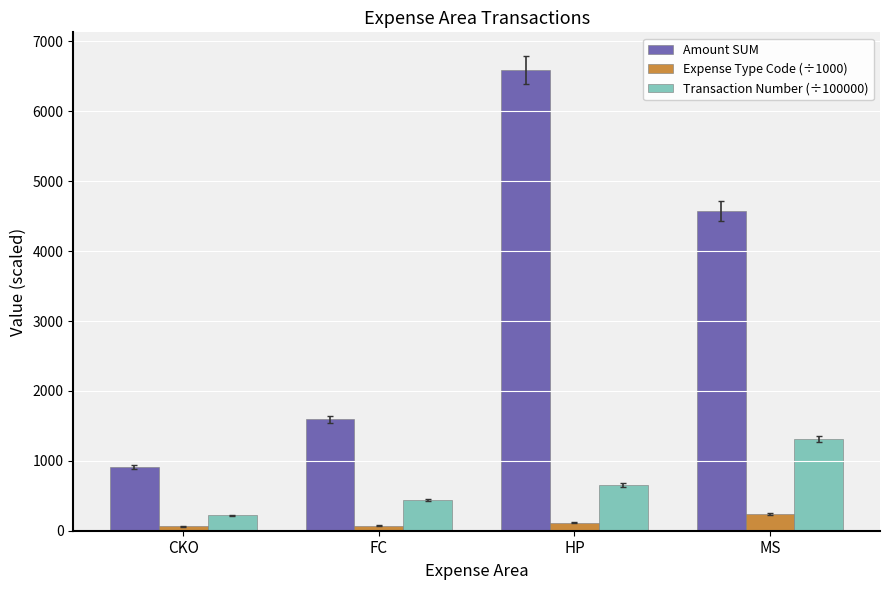

The value of Transaction Number (÷100000) at FC is 162.2. True or false?

False